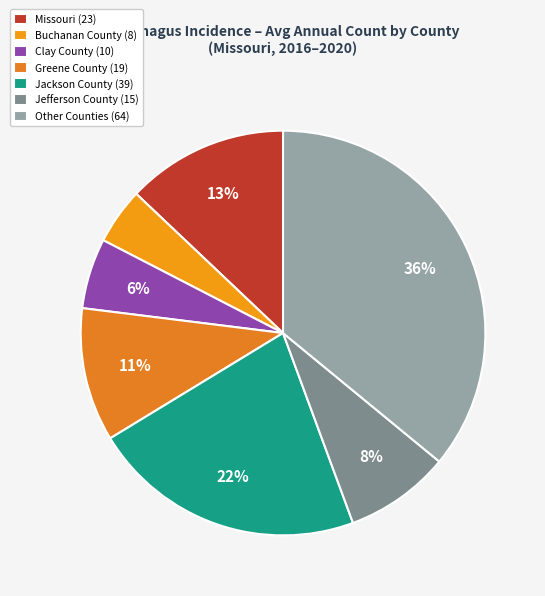

How many slices are in this pie chart?

7